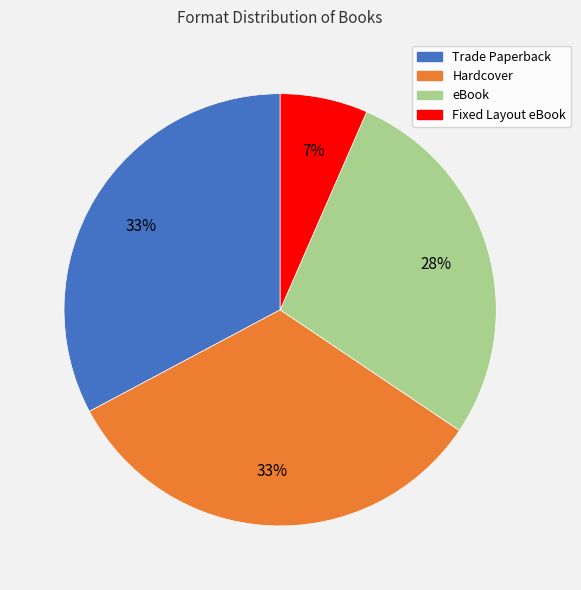

What is the smallest slice in the pie chart?

Fixed Layout eBook